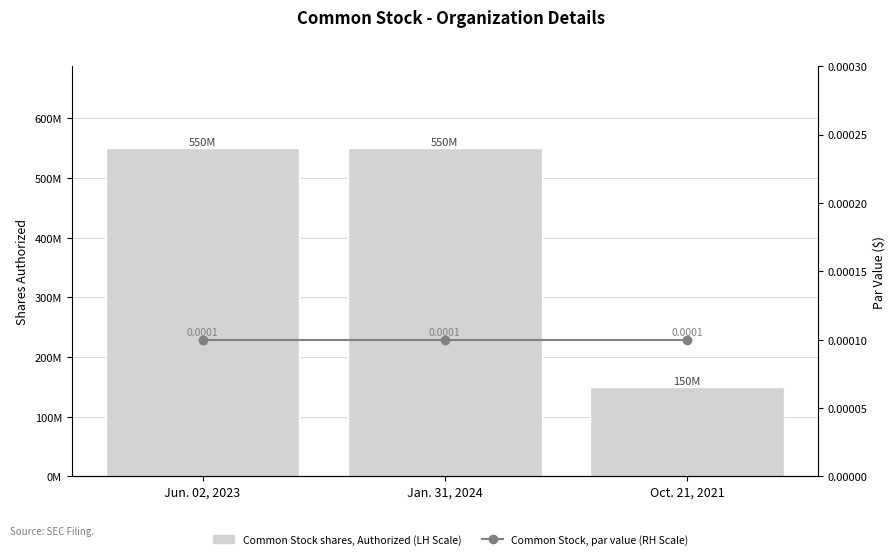

Between Jun. 02, 2023 and Oct. 21, 2021, which series saw the biggest shift?

Common Stock shares, Authorized (LH Scale)